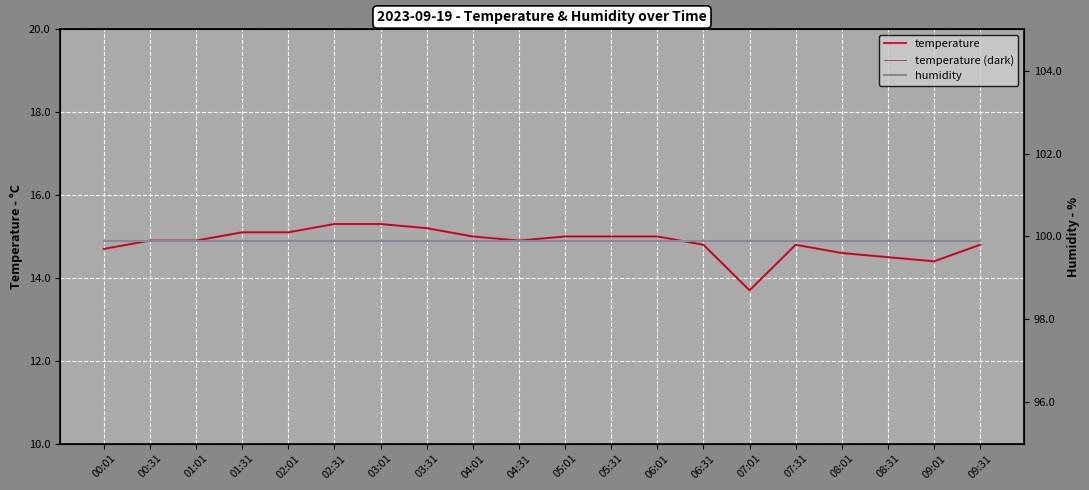

Reading left to right, extract all data points from this chart.

temperature: 00:01=14.7	00:31=14.9	01:01=14.9	01:31=15.1	02:01=15.1	02:31=15.3	03:01=15.3	03:31=15.2	04:01=15.0	04:31=14.9	05:01=15.0	05:31=15.0	06:01=15.0	06:31=14.8	07:01=13.7	07:31=14.8	08:01=14.6	08:31=14.5	09:01=14.4	09:31=14.8
temperature (dark): 00:01=14.7	00:31=14.9	01:01=14.9	01:31=15.1	02:01=15.1	02:31=15.3	03:01=15.3	03:31=15.2	04:01=15.0	04:31=14.9	05:01=15.0	05:31=15.0	06:01=15.0	06:31=14.8	07:01=13.7	07:31=14.8	08:01=14.6	08:31=14.5	09:01=14.4	09:31=14.8
humidity: 00:01=99.9	00:31=99.9	01:01=99.9	01:31=99.9	02:01=99.9	02:31=99.9	03:01=99.9	03:31=99.9	04:01=99.9	04:31=99.9	05:01=99.9	05:31=99.9	06:01=99.9	06:31=99.9	07:01=99.9	07:31=99.9	08:01=99.9	08:31=99.9	09:01=99.9	09:31=99.9